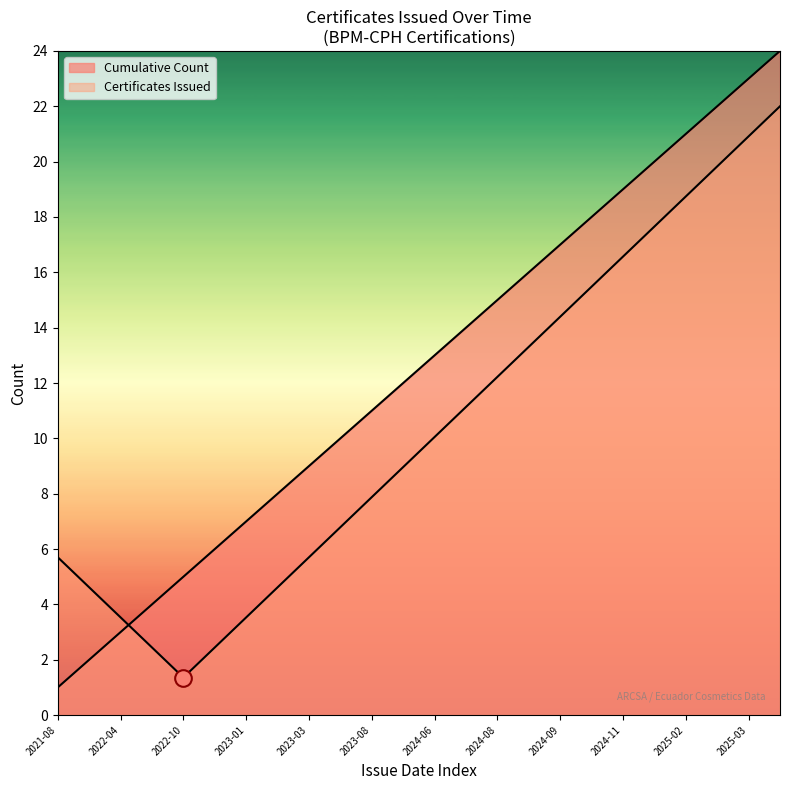

What is the sum of all values?

300